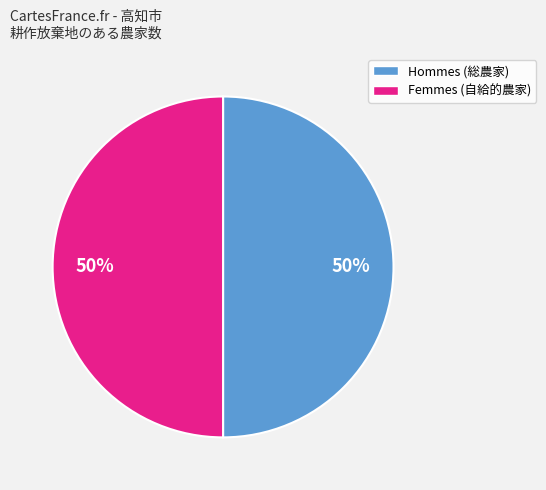

To the nearest percent, what is the average slice percentage?

50%